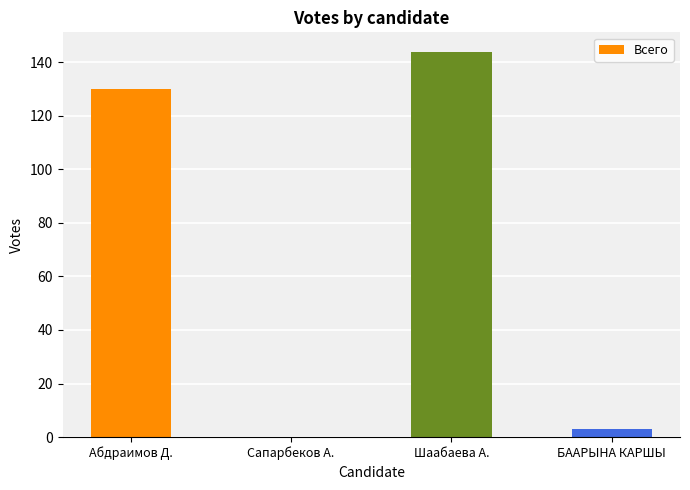

The value at Сапарбеков А. is 0. True or false?

True